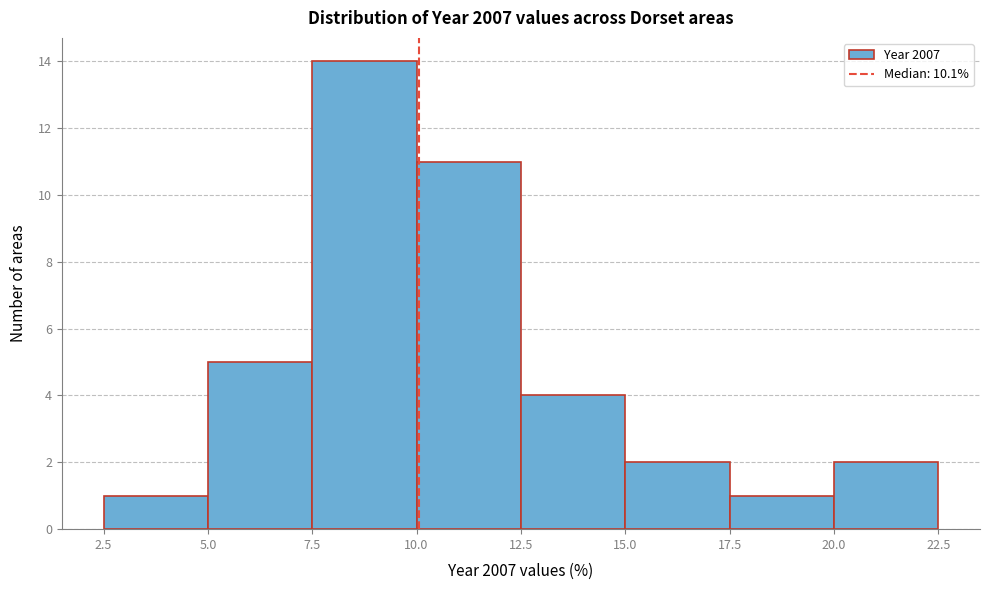

Reading left to right, transcribe this chart: for each bar, give the range it covers on the x-axis and its height. The values are not printed on the chart, so give them approximately, as read against the axis.

2.5 to 5.0: 1
5.0 to 7.5: 5
7.5 to 10.0: 14
10.0 to 12.5: 11
12.5 to 15.0: 4
15.0 to 17.5: 2
17.5 to 20.0: 1
20.0 to 22.5: 2